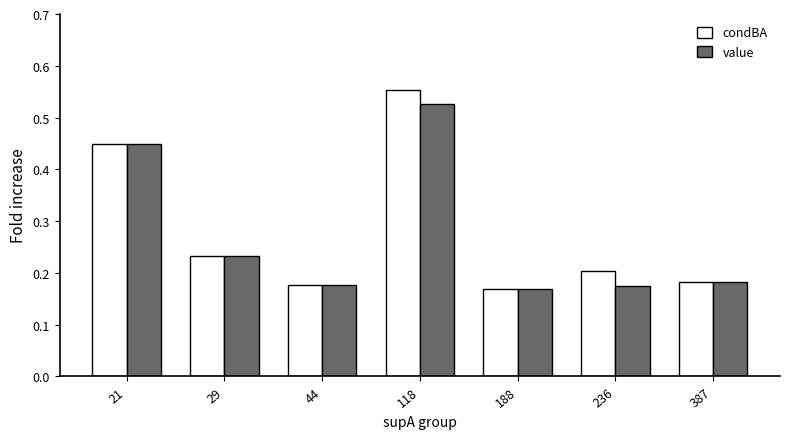

At which label is condBA closest to 0?

188